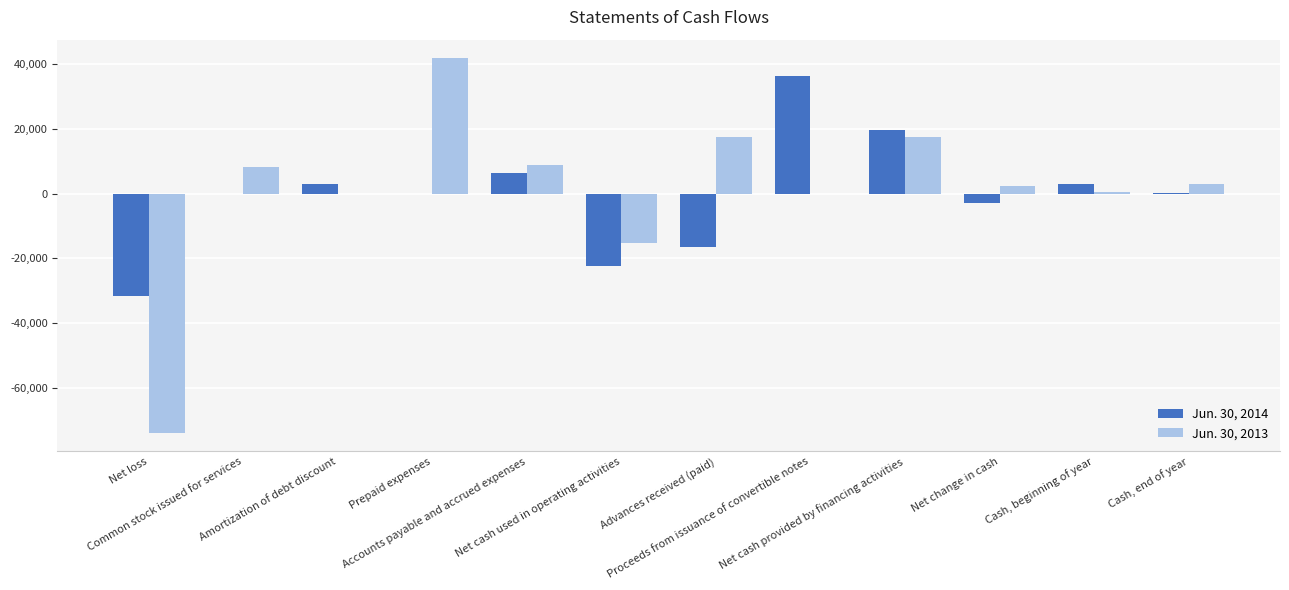

Reading right to left, what are all the values shown in this chart?

Jun. 30, 2014: Cash, end of year=90	Cash, beginning of year=2918	Net change in cash=-2828	Net cash provided by financing activities=19540	Proceeds from issuance of convertible notes=36117	Advances received (paid)=-16577	Net cash used in operating activities=-22368	Accounts payable and accrued expenses=6260	Prepaid expenses=0	Amortization of debt discount=2920	Common stock issued for services=0	Net loss=-31548
Jun. 30, 2013: Cash, end of year=2918	Cash, beginning of year=555	Net change in cash=2363	Net cash provided by financing activities=17577	Proceeds from issuance of convertible notes=0	Advances received (paid)=17577	Net cash used in operating activities=-15214	Accounts payable and accrued expenses=8763	Prepaid expenses=41667	Amortization of debt discount=0	Common stock issued for services=8100	Net loss=-73744